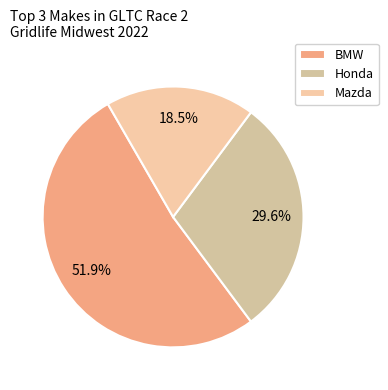

How many segments does this pie chart have?

3